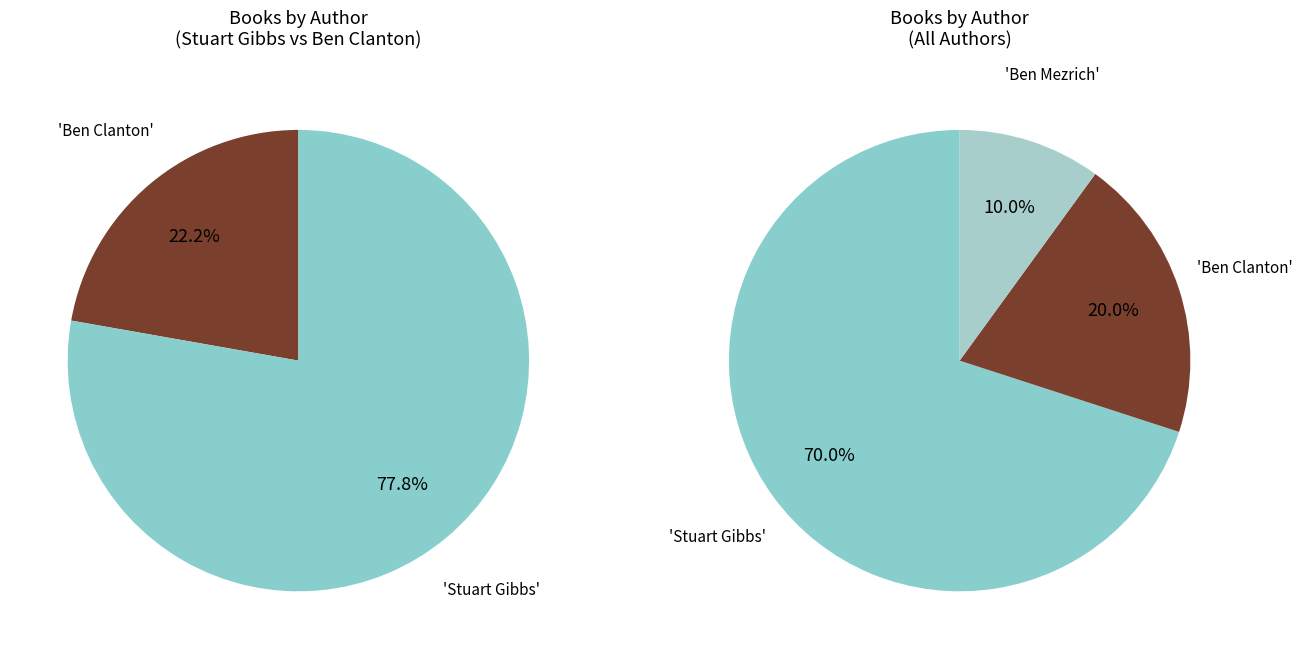

Does Stuart Gibbs account for over 50% of the chart?

Yes